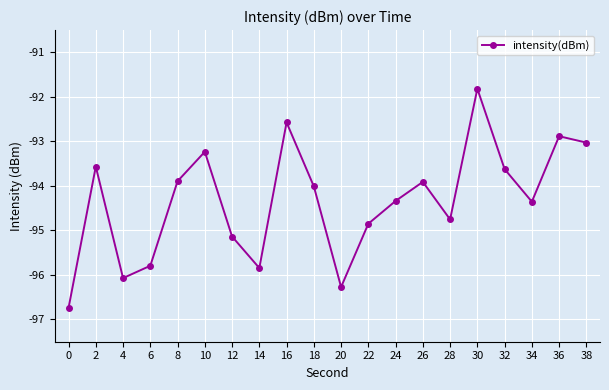

True or false: the data shows -92.9 at 36.

True